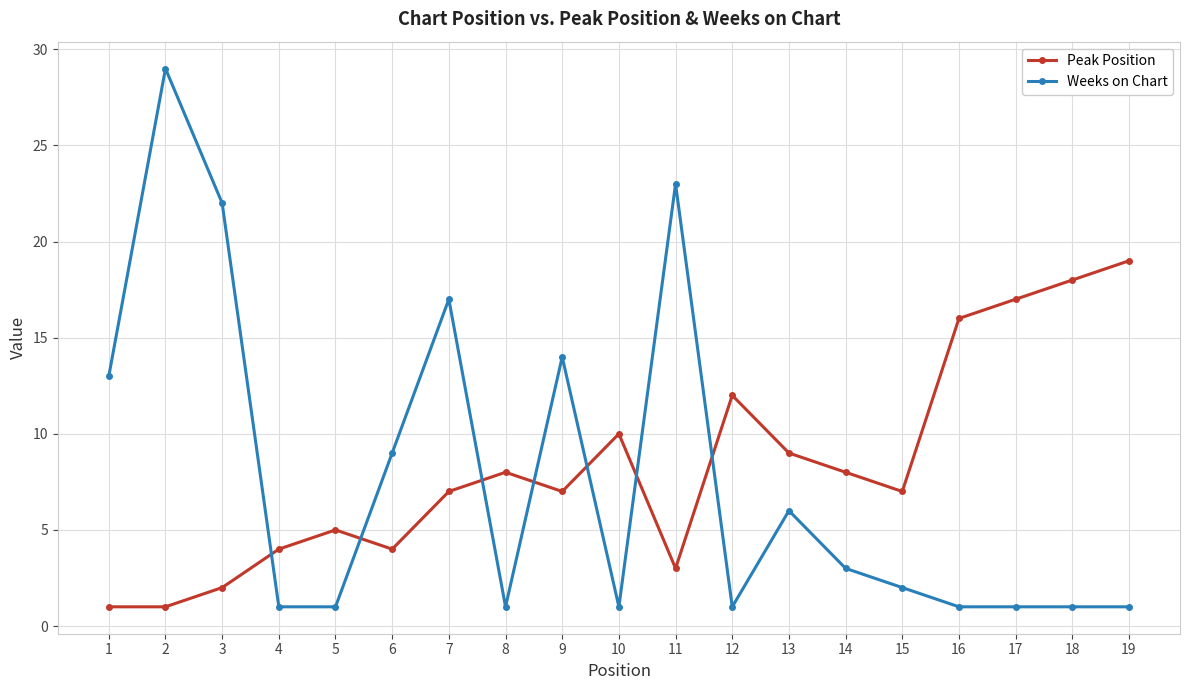

What is the spread (max minus min) of values at 11?

20